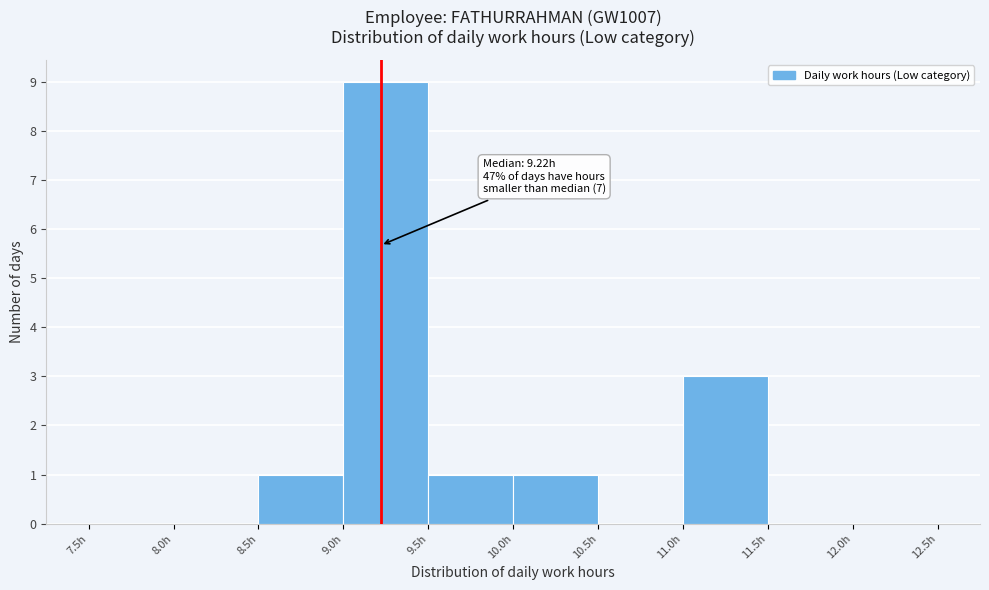

Which range on the x-axis has the tallest bar?

9.0 to 9.5